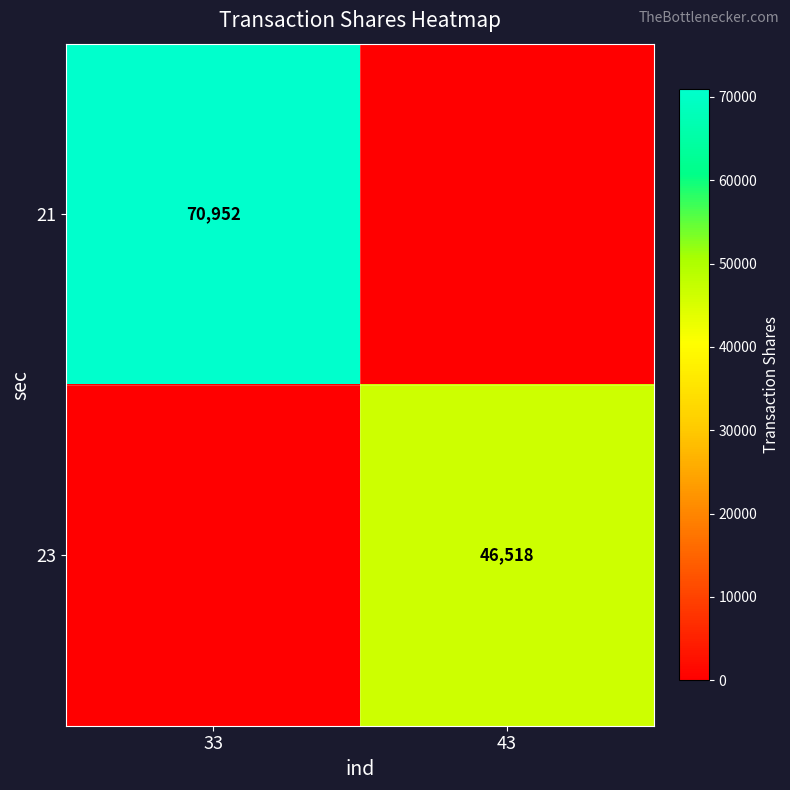

True or false: 23 has a value of 16203 at 43.

False